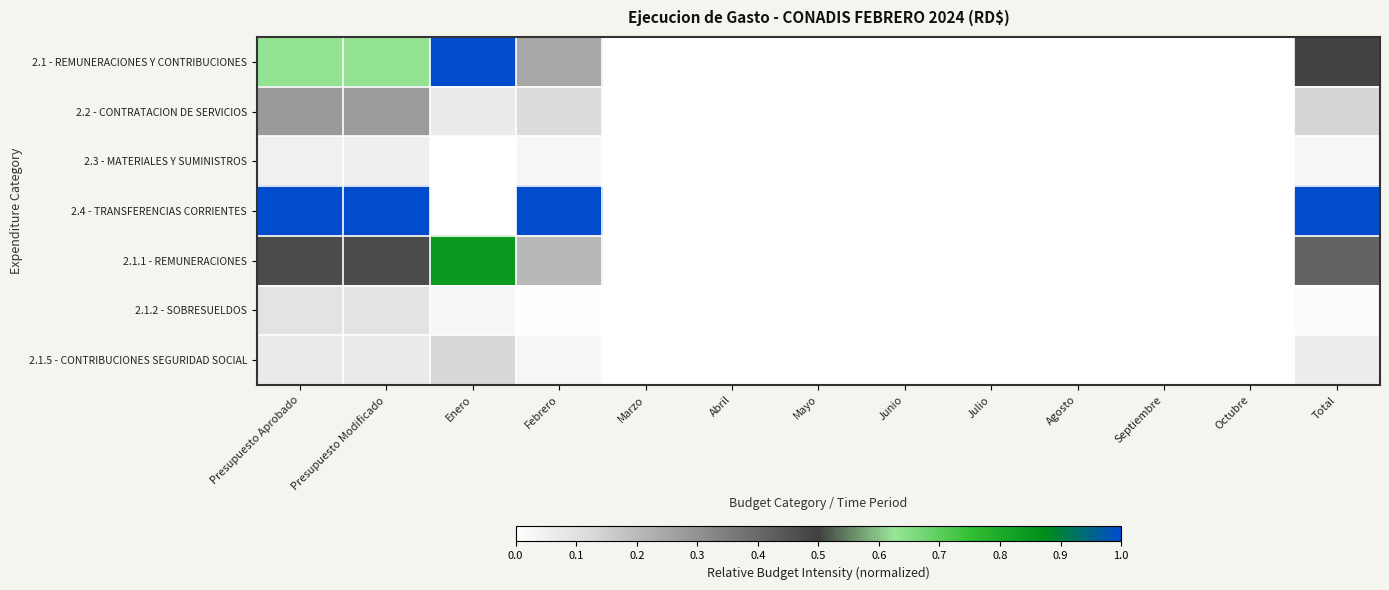

Reading left to right, list all the values displayed in this chart.

2.1 - REMUNERACIONES Y CONTRIBUCIONES: Presupuesto Aprobado=0.6	Presupuesto Modificado=0.6	Enero=1.0	Febrero=0.2	Marzo=0.0	Abril=0.0	Mayo=0.0	Junio=0.0	Julio=0.0	Agosto=0.0	Septiembre=0.0	Octubre=0.0	Total=0.5
2.2 - CONTRATACION DE SERVICIOS: Presupuesto Aprobado=0.3	Presupuesto Modificado=0.3	Enero=0.1	Febrero=0.1	Marzo=0.0	Abril=0.0	Mayo=0.0	Junio=0.0	Julio=0.0	Agosto=0.0	Septiembre=0.0	Octubre=0.0	Total=0.1
2.3 - MATERIALES Y SUMINISTROS: Presupuesto Aprobado=0.1	Presupuesto Modificado=0.1	Enero=0.0	Febrero=0.0	Marzo=0.0	Abril=0.0	Mayo=0.0	Junio=0.0	Julio=0.0	Agosto=0.0	Septiembre=0.0	Octubre=0.0	Total=0.0
2.4 - TRANSFERENCIAS CORRIENTES: Presupuesto Aprobado=1.0	Presupuesto Modificado=1.0	Enero=0.0	Febrero=1.0	Marzo=0.0	Abril=0.0	Mayo=0.0	Junio=0.0	Julio=0.0	Agosto=0.0	Septiembre=0.0	Octubre=0.0	Total=1.0
2.1.1 - REMUNERACIONES: Presupuesto Aprobado=0.5	Presupuesto Modificado=0.5	Enero=0.8	Febrero=0.2	Marzo=0.0	Abril=0.0	Mayo=0.0	Junio=0.0	Julio=0.0	Agosto=0.0	Septiembre=0.0	Octubre=0.0	Total=0.4
2.1.2 - SOBRESUELDOS: Presupuesto Aprobado=0.1	Presupuesto Modificado=0.1	Enero=0.0	Febrero=0.0	Marzo=0.0	Abril=0.0	Mayo=0.0	Junio=0.0	Julio=0.0	Agosto=0.0	Septiembre=0.0	Octubre=0.0	Total=0.0
2.1.5 - CONTRIBUCIONES SEGURIDAD SOCIAL: Presupuesto Aprobado=0.1	Presupuesto Modificado=0.1	Enero=0.1	Febrero=0.0	Marzo=0.0	Abril=0.0	Mayo=0.0	Junio=0.0	Julio=0.0	Agosto=0.0	Septiembre=0.0	Octubre=0.0	Total=0.1